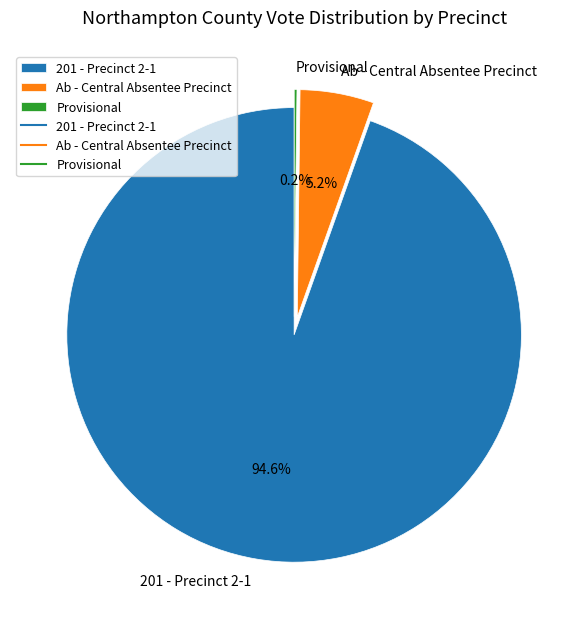

Is there a majority slice in this chart?

Yes